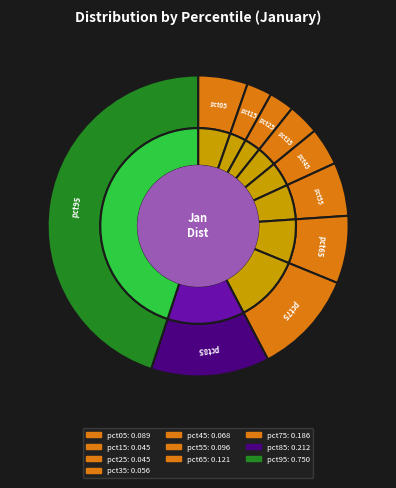

Do pct65 and pct85 together represent more than half of the pie?

No